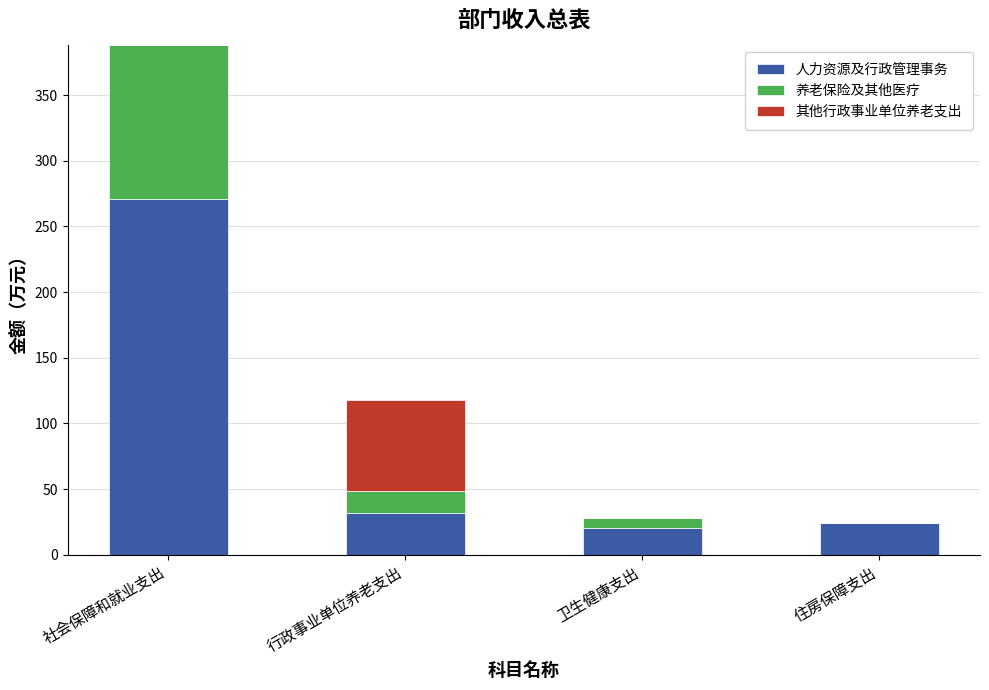

Reading right to left, what are the values for 人力资源及行政管理事务?

住房保障支出=24.1	卫生健康支出=20.1	行政事业单位养老支出=32.1	社会保障和就业支出=270.5